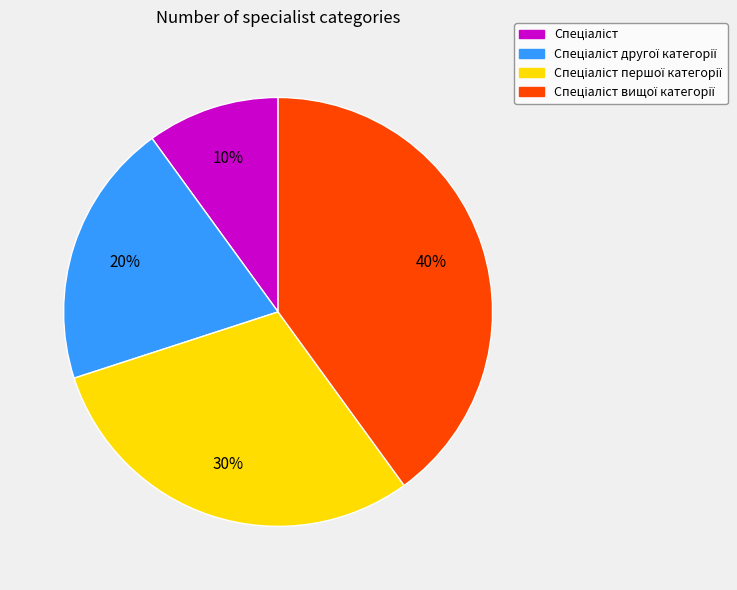

Is there any slice that represents more than half of the pie?

No